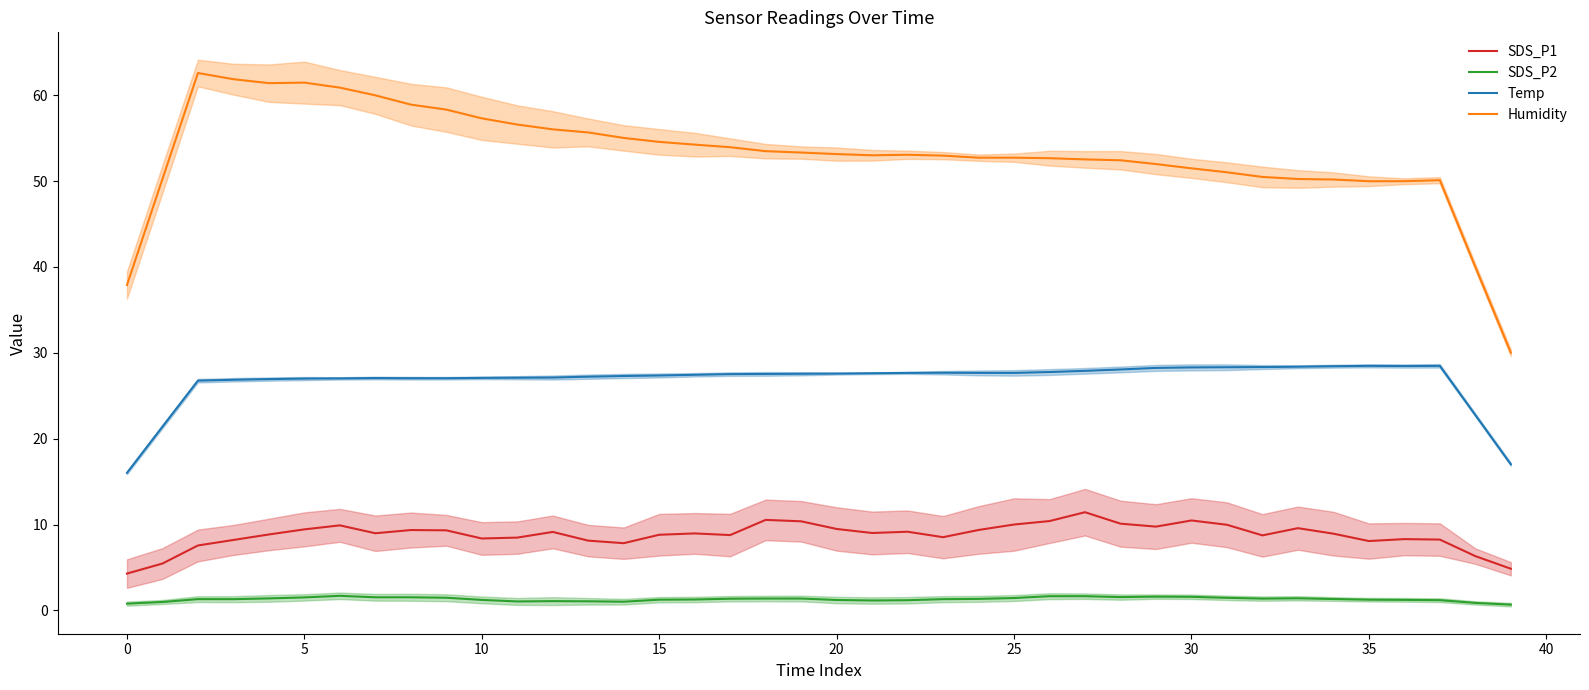

Does the chart have visible grid lines?

No